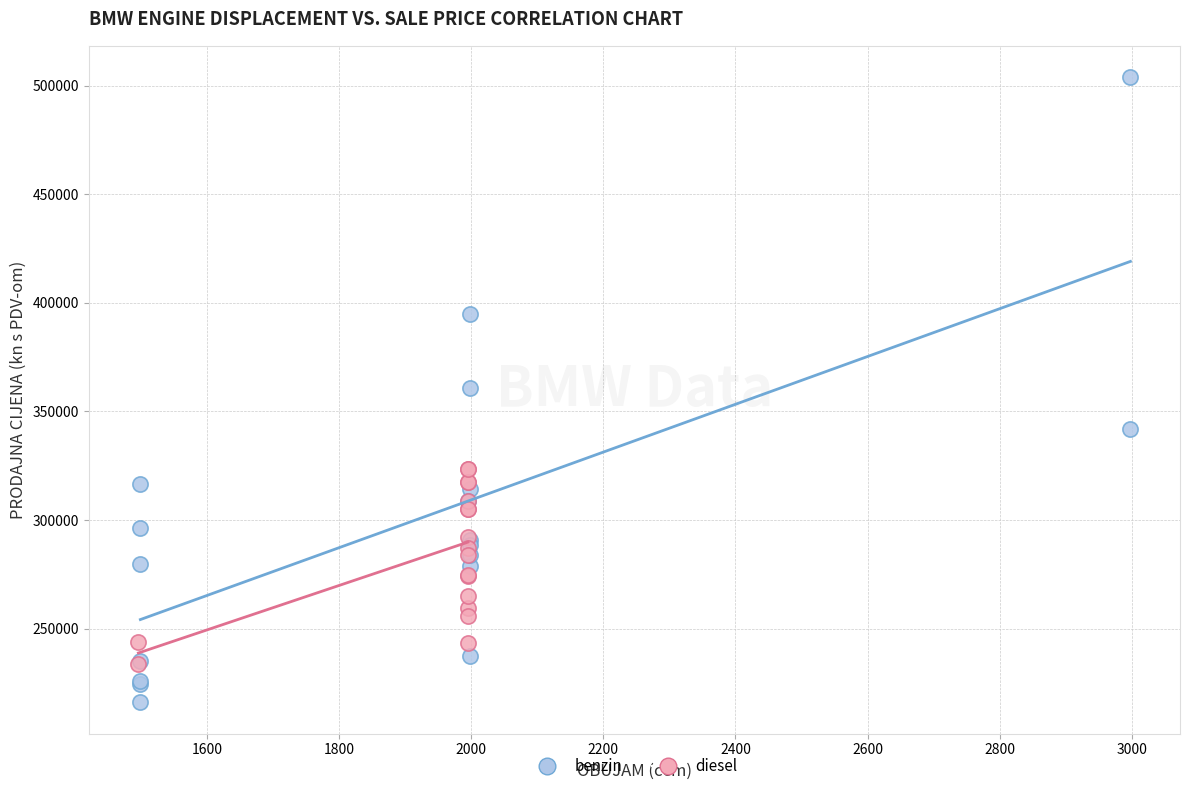

Which series reaches the minimum Y coordinate?

benzin